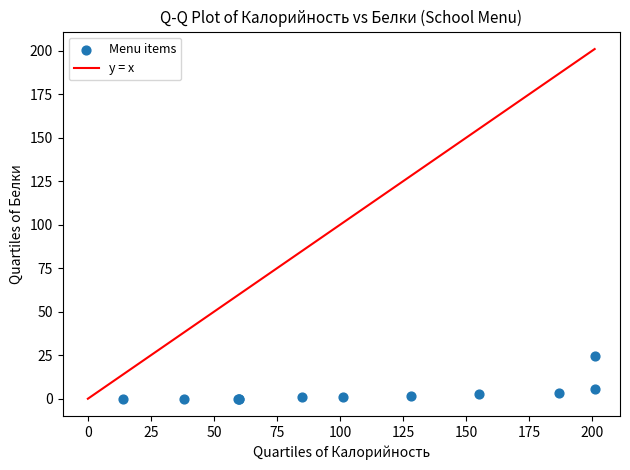

What Y value in the scatter plot is closest to 12?

5.8